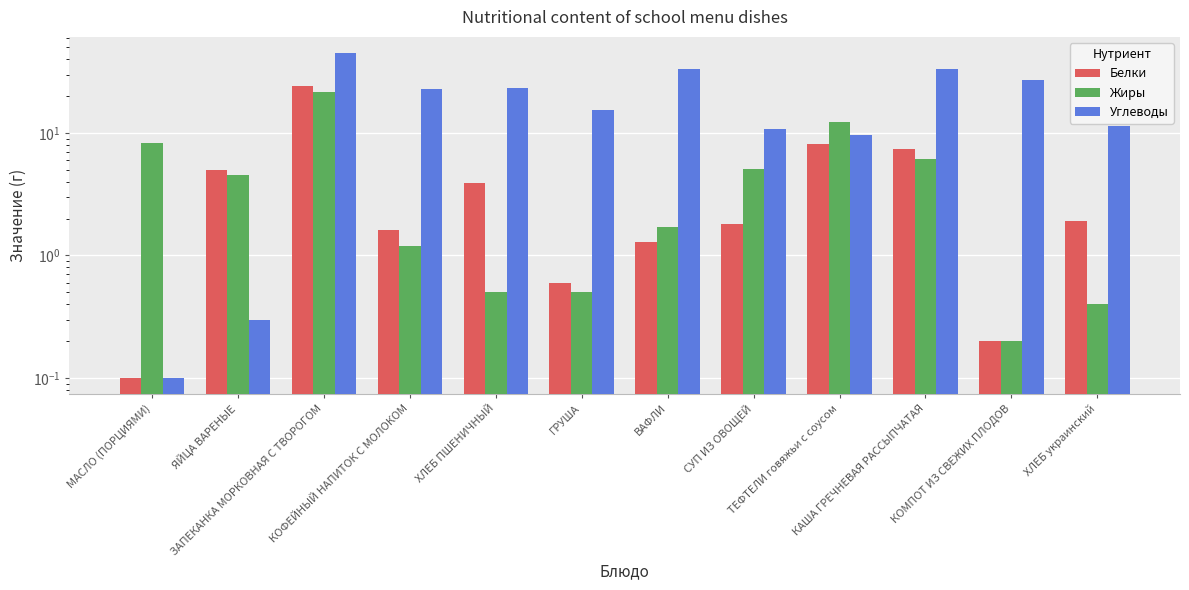

List the labels in order of Белки value, largest first.

ЗАПЕКАНКА МОРКОВНАЯ С ТВОРОГОМ, ТЕФТЕЛИ говяжьи с соусом, КАША ГРЕЧНЕВАЯ РАССЫПЧАТАЯ, ЯЙЦА ВАРЕНЫЕ, ХЛЕБ ПШЕНИЧНЫЙ, ХЛЕБ украинский, СУП ИЗ ОВОЩЕЙ, КОФЕЙНЫЙ НАПИТОК С МОЛОКОМ, ВАФЛИ, ГРУША, КОМПОТ ИЗ СВЕЖИХ ПЛОДОВ, МАСЛО (ПОРЦИЯМИ)